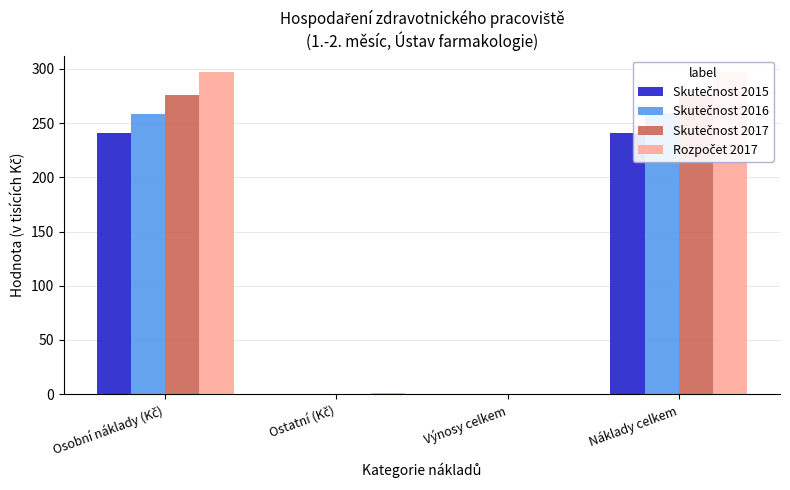

Which series has the widest spread of values?

Rozpočet 2017